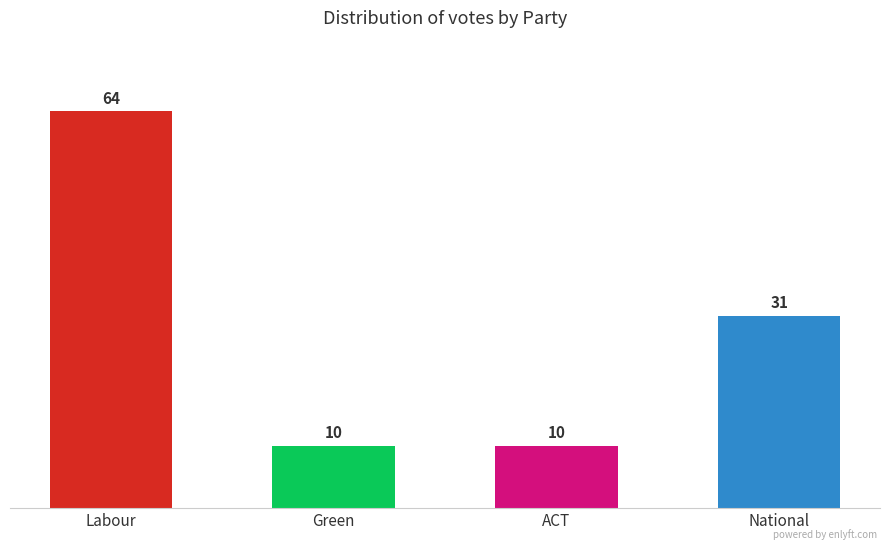

Read the value at ACT, to the nearest 5.

10